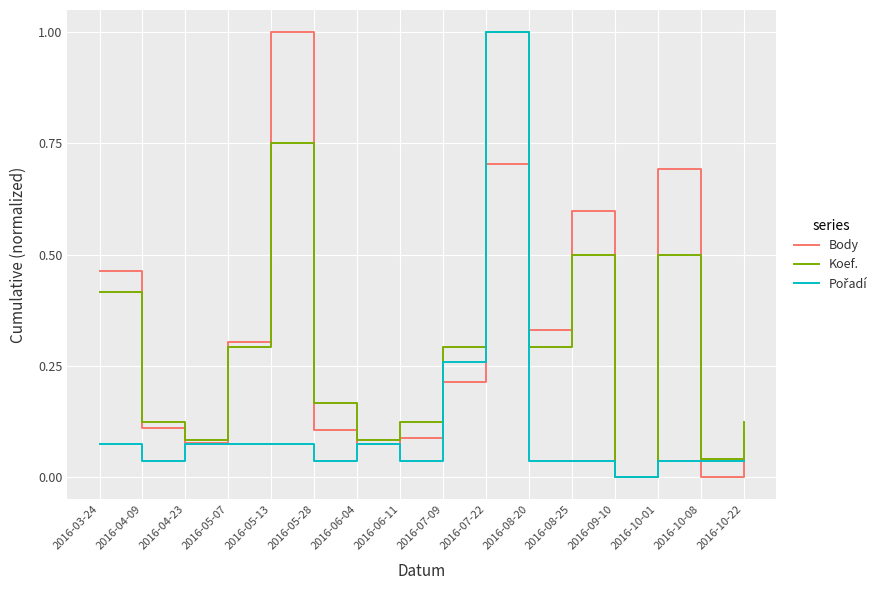

At which category is the sum across all series the highest?

2016-07-22